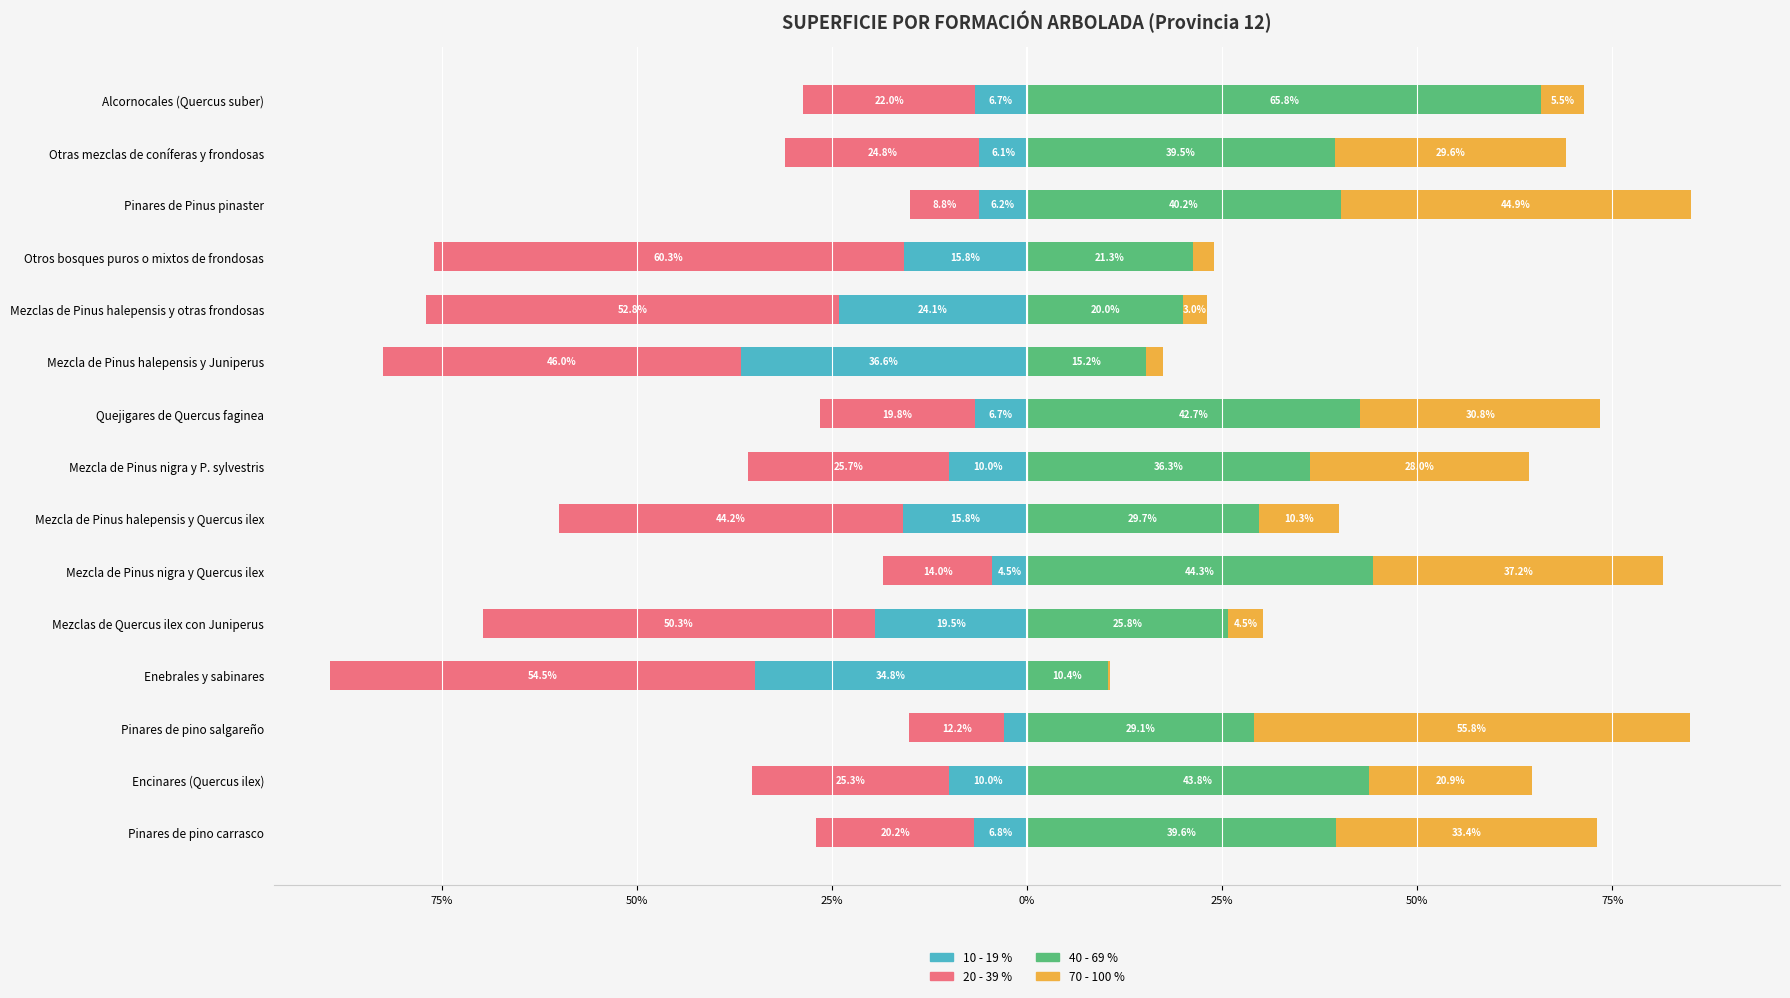

What is the maximum value shown in the chart?

65.8